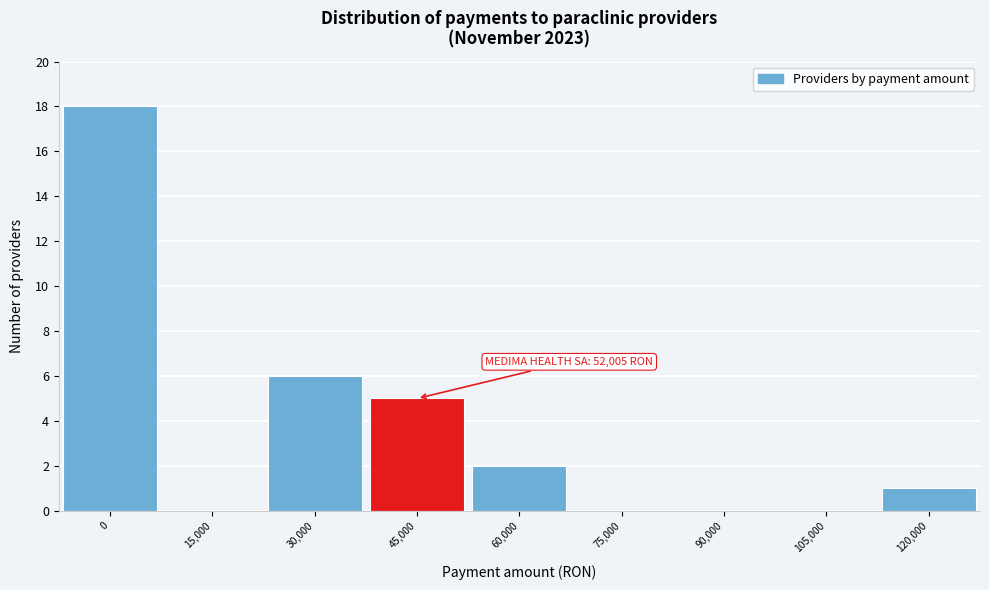

Reading left to right, transcribe all the data shown in this chart.

0=18	15,000=0	30,000=6	45,000=5	60,000=2	75,000=0	90,000=0	105,000=0	120,000=1